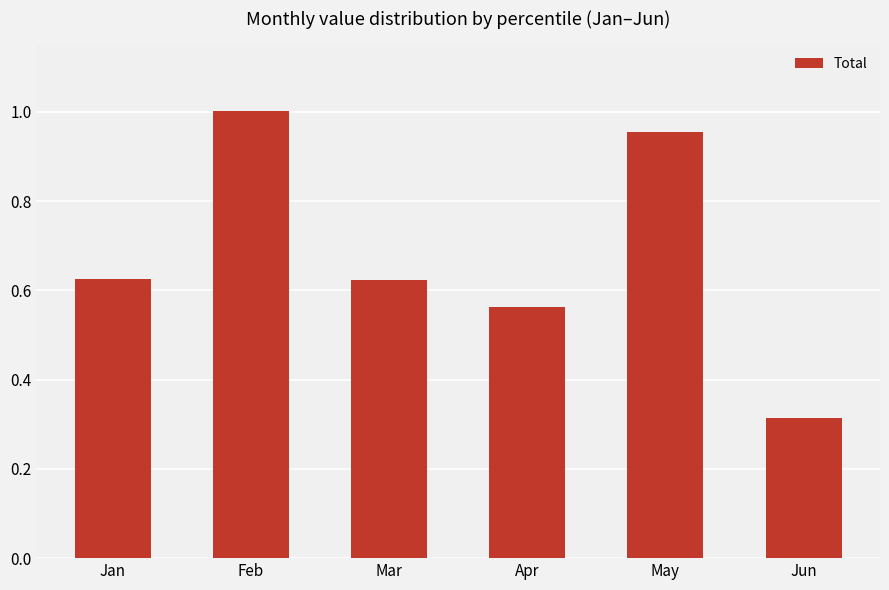

What is the average value?

0.7